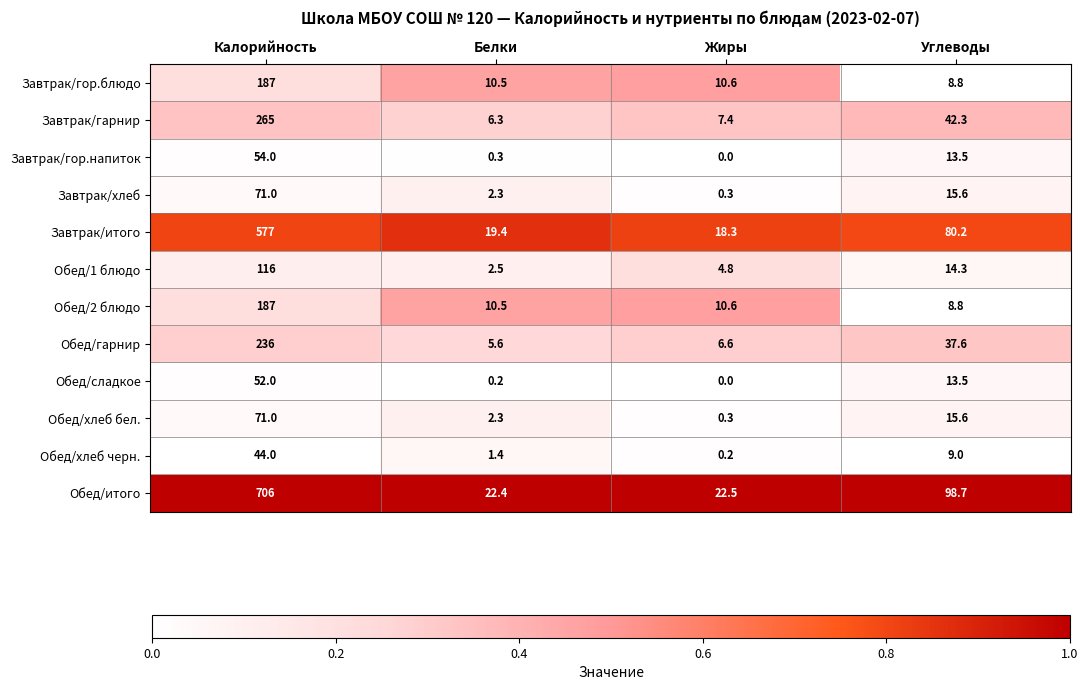

What is the difference between the highest and lowest values at Белки?

22.2